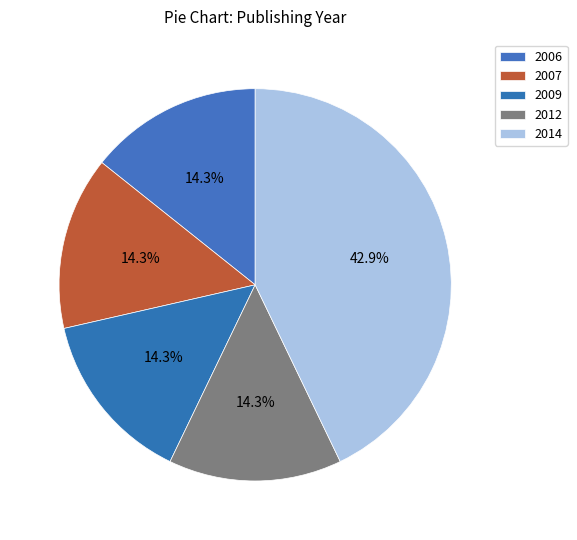

How many slices are in this pie chart?

5